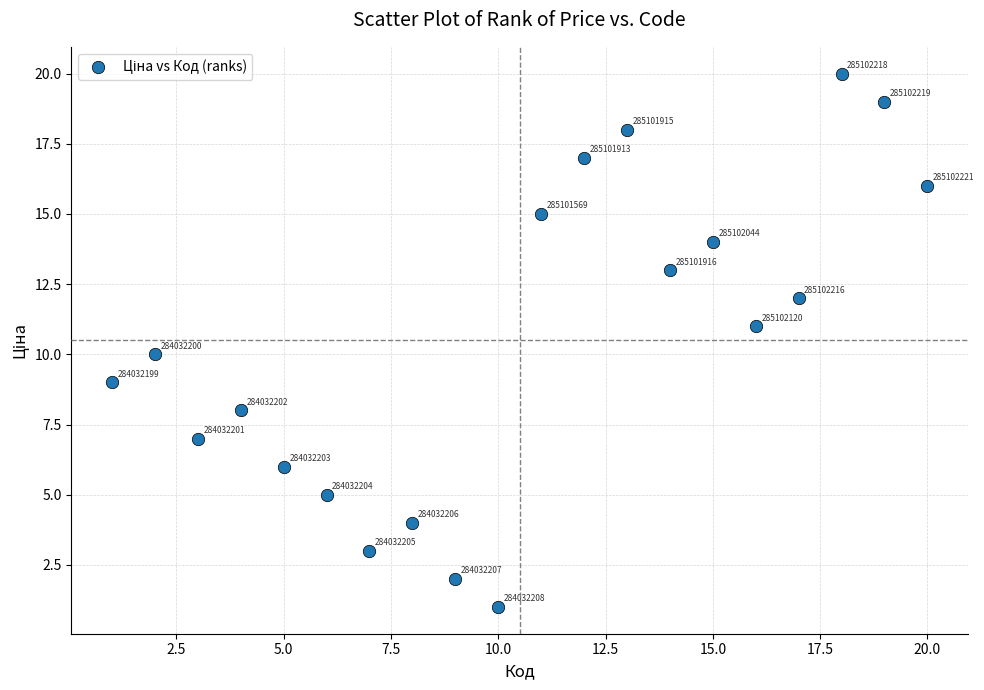

What Y value in the scatter plot is closest to 10?

10